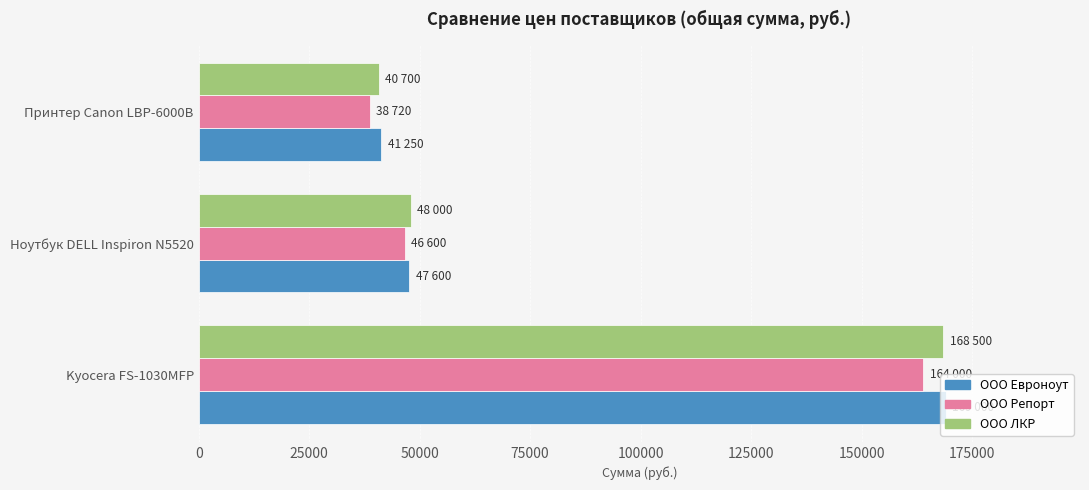

What is the total value across all series at Принтер Canon LBP-6000B?

120670